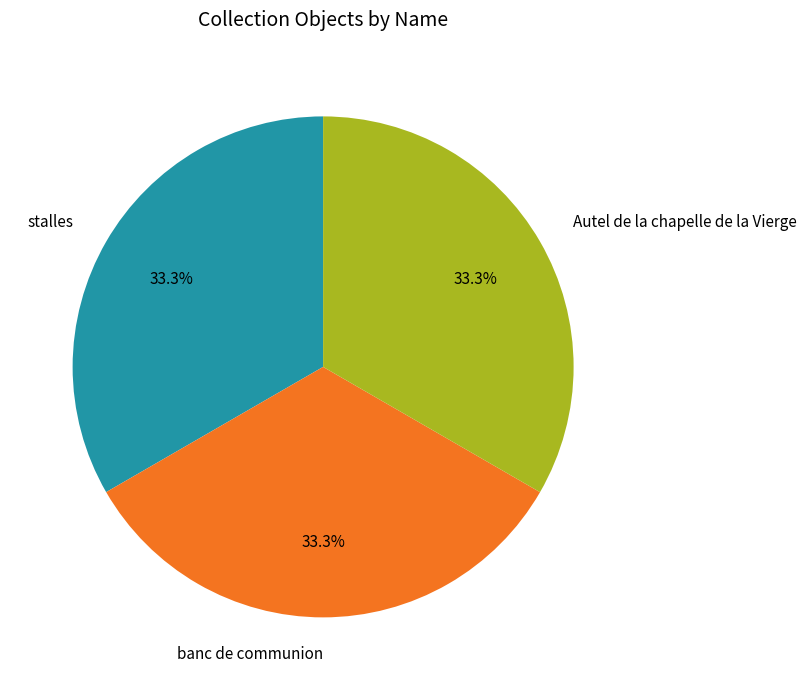

What percentage is the banc de communion slice, to the nearest percent?

33%